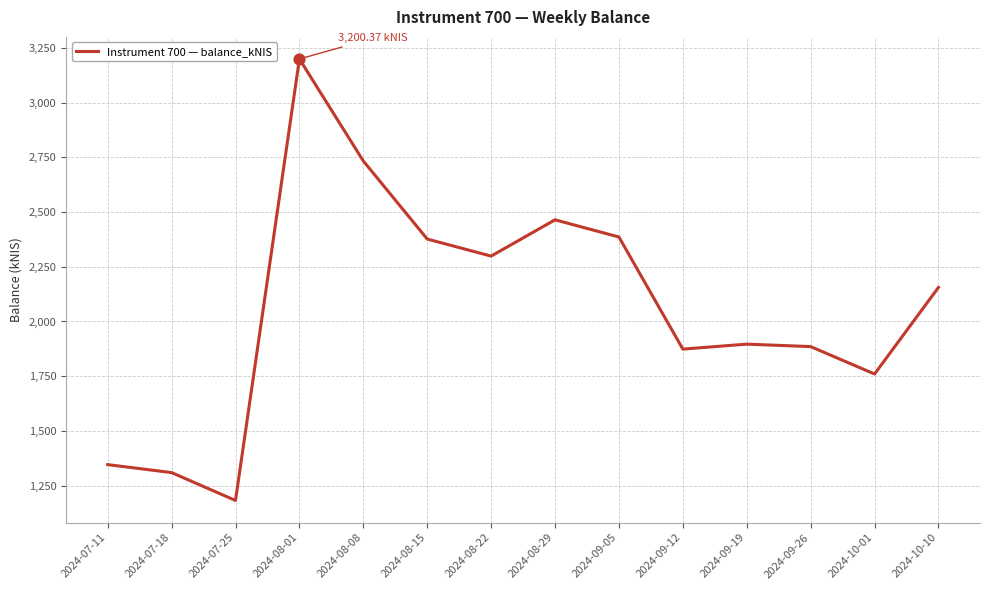

Approximately how many times larger is the value at 2024-07-11 compared to 2024-09-26?

0.7